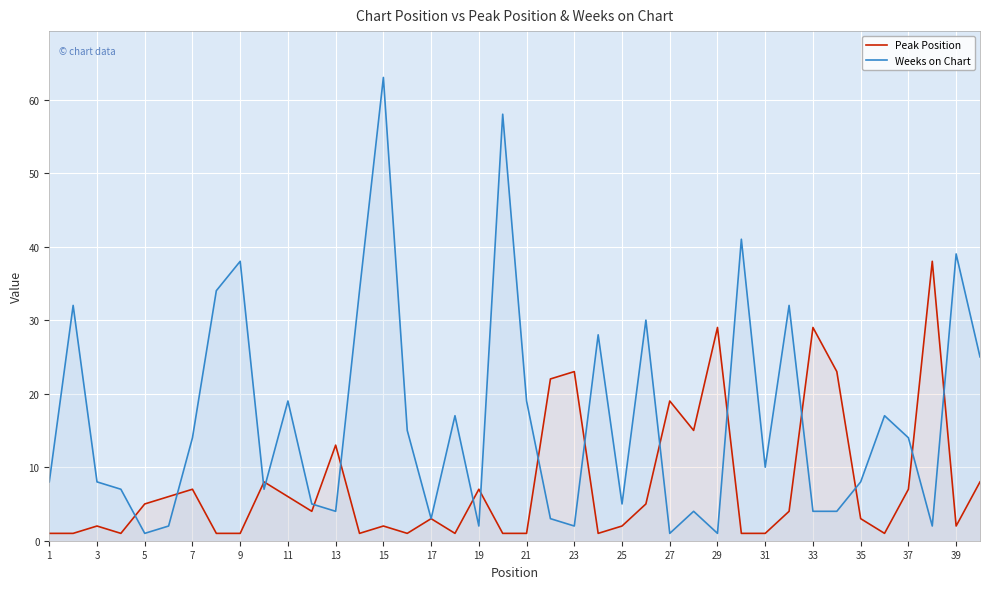

What is the difference between the maximum and minimum values in the Weeks on Chart series?

62